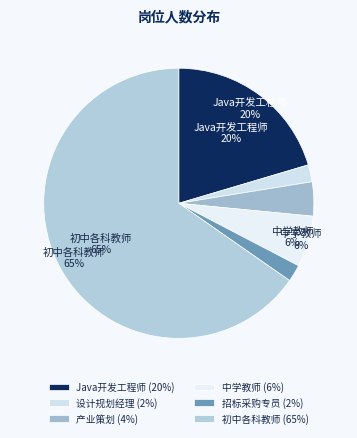

Count the number of slices in the pie.

6